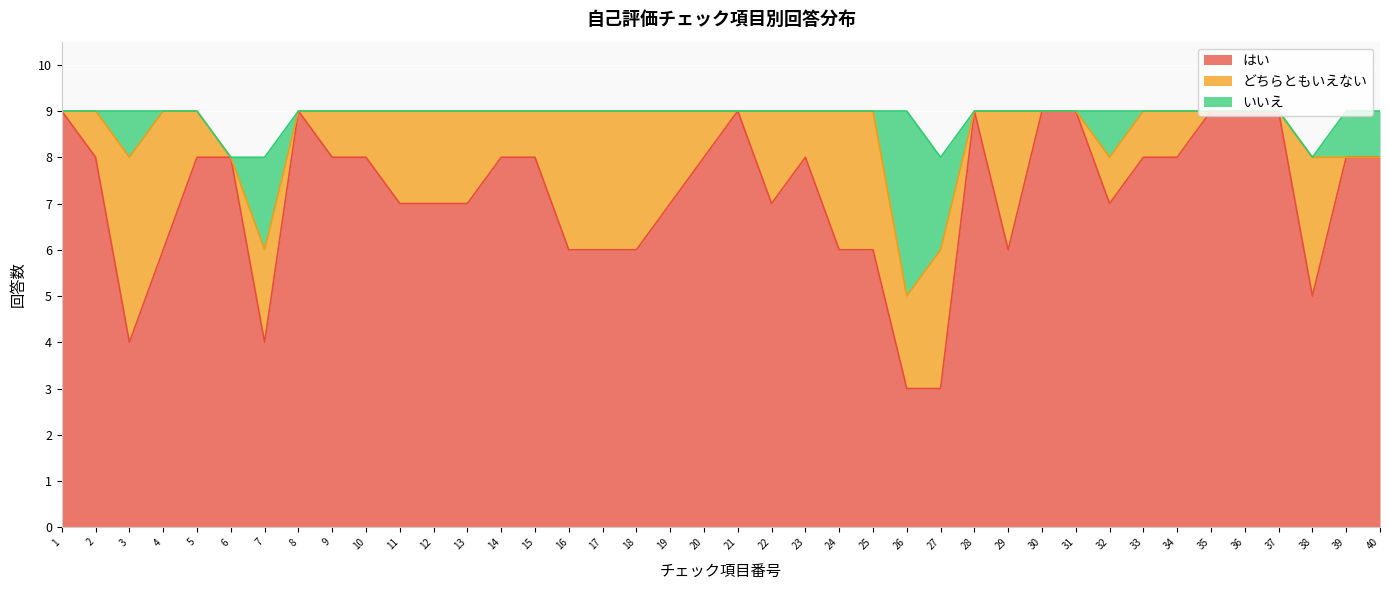

The value of どちらともいえない at 28 is 0. True or false?

True